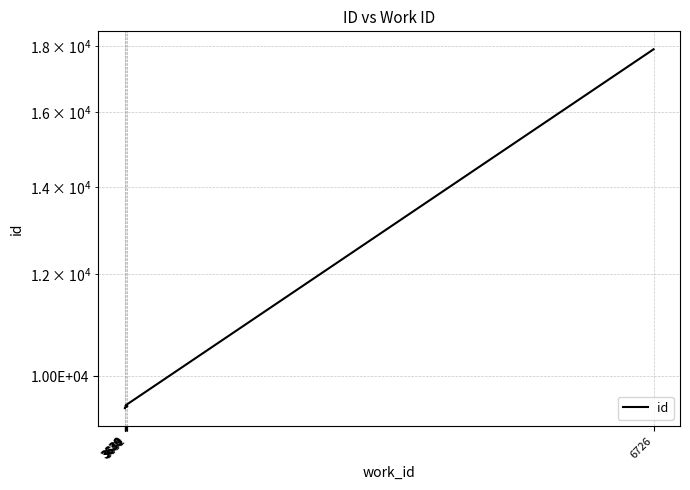

Is it true that the value at 3636 is 4819?

False